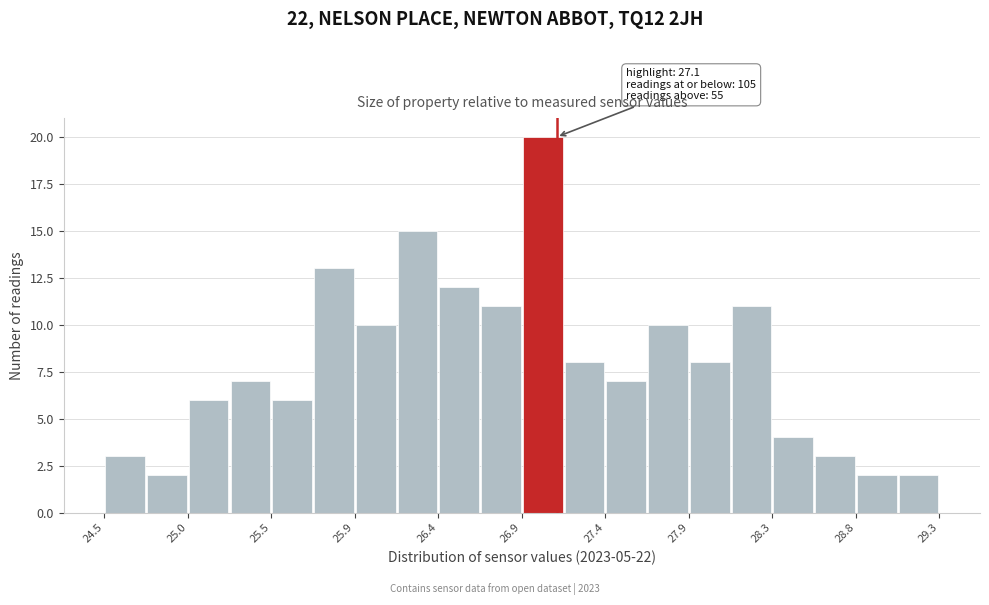

Over which range of the x-axis is the bar tallest?

26.90 to 27.14